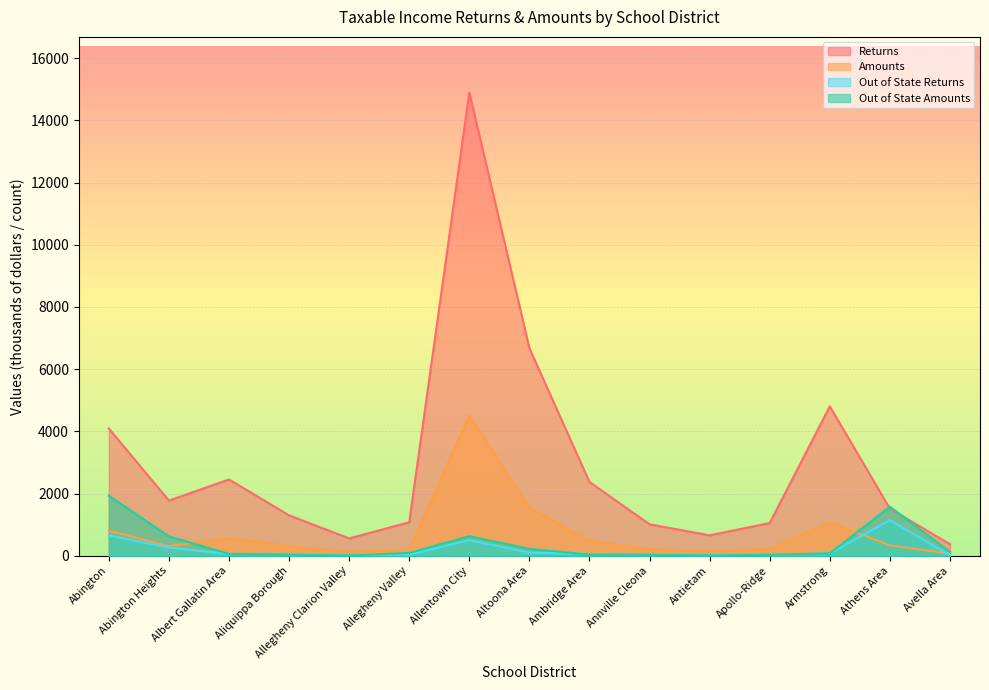

Where does the Out of State Amounts series first go above 78?

Abington